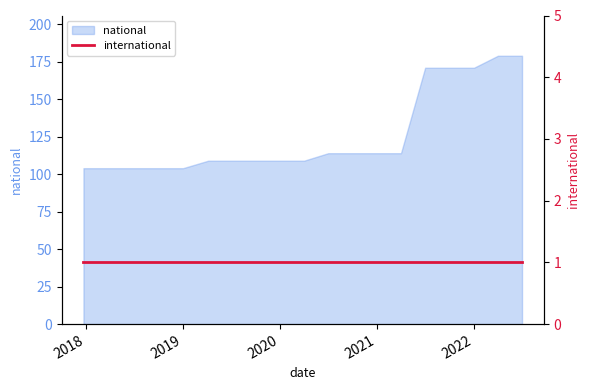

What is the average value?

126